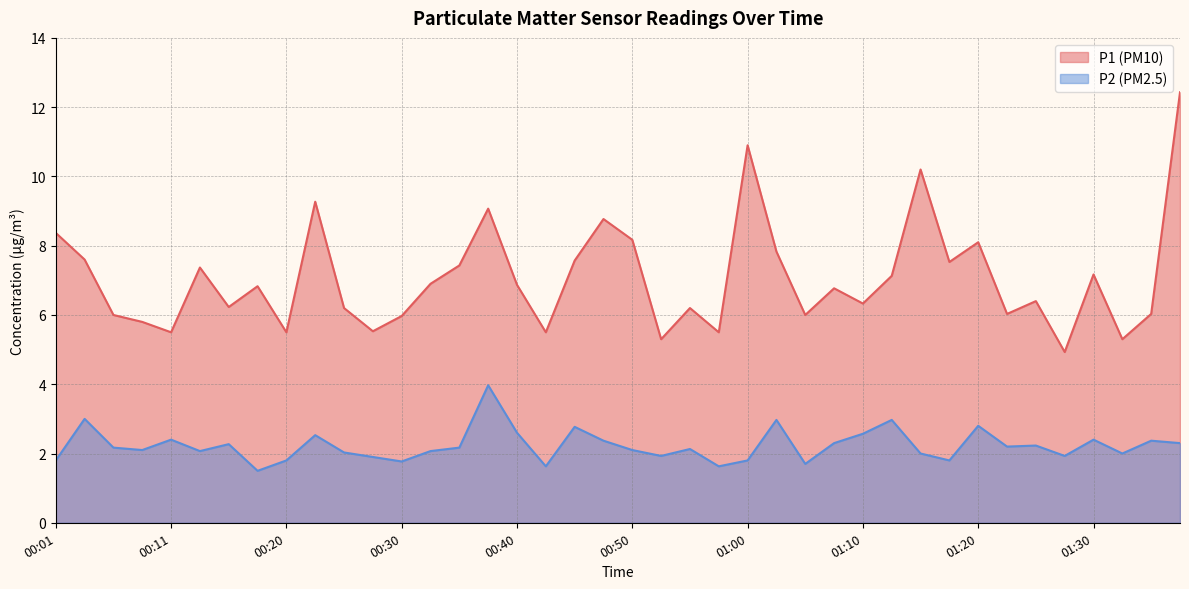

Is it true that P1 equals 6.0 at 01:22?

True